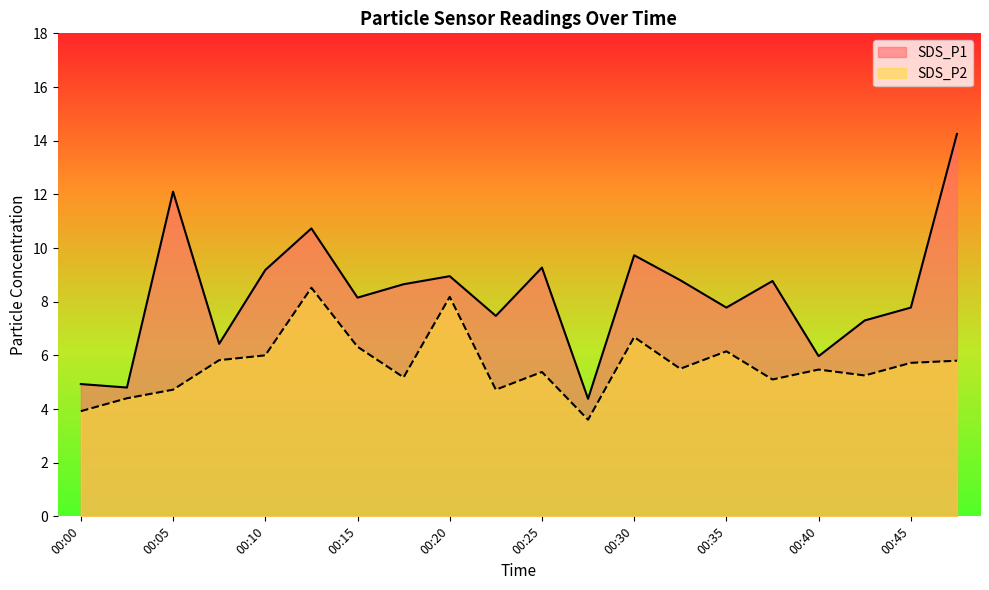

What is the value of the SDS_P2 point at the 9th from the left?

8.2